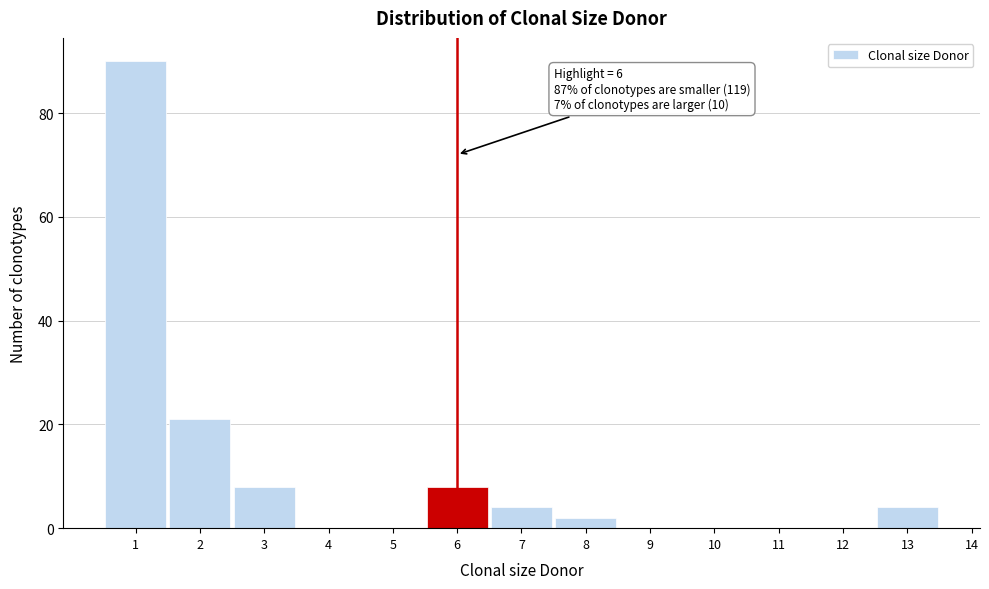

Which range on the x-axis has the tallest bar?

0.5 to 1.5